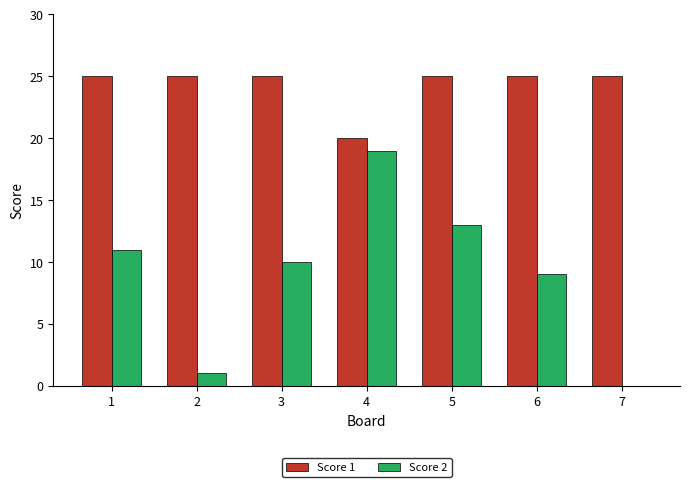

Count the Score 1 values in the range 25 to 26.

6